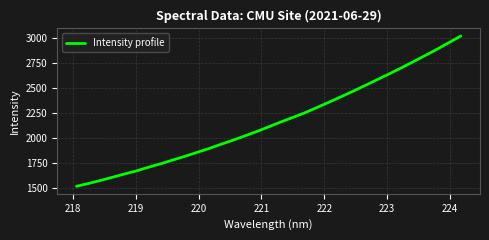

What is the minimum value shown in the chart?

1519.8